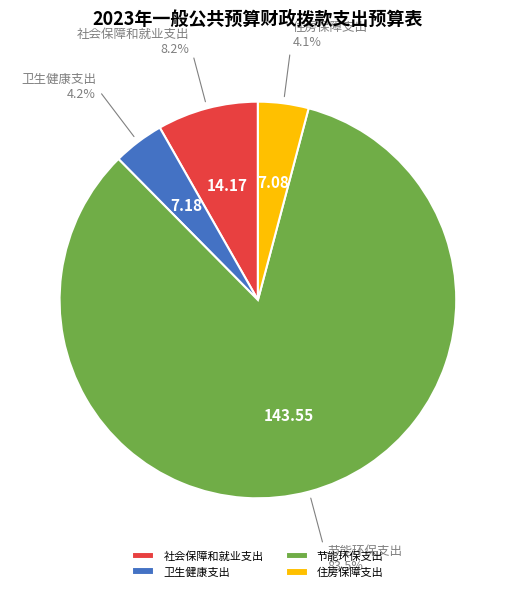

Count the number of slices in the pie.

4